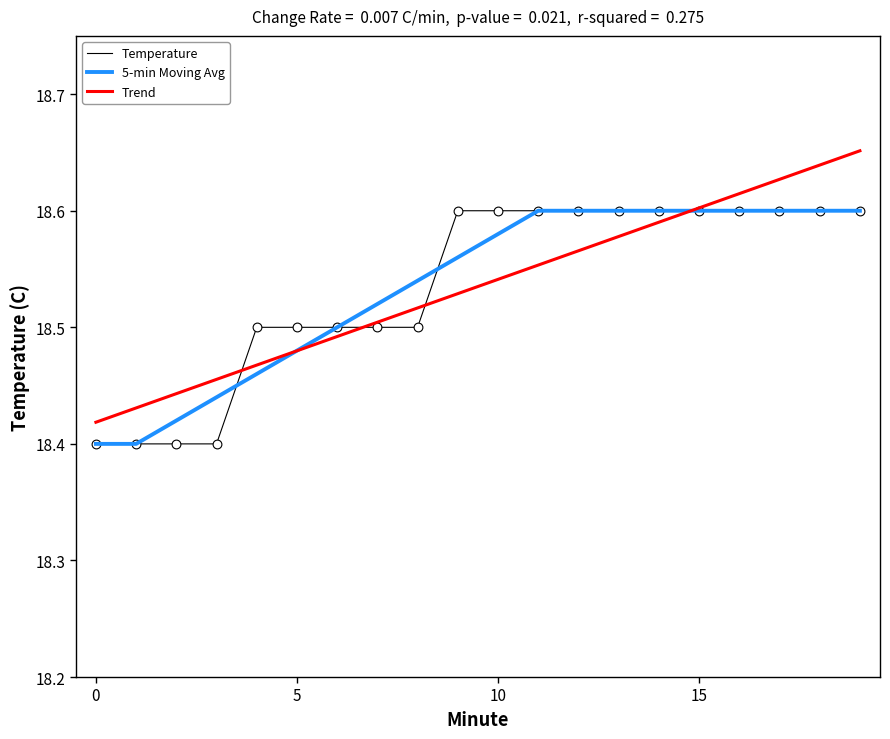

How many lines are shown in the chart?

3